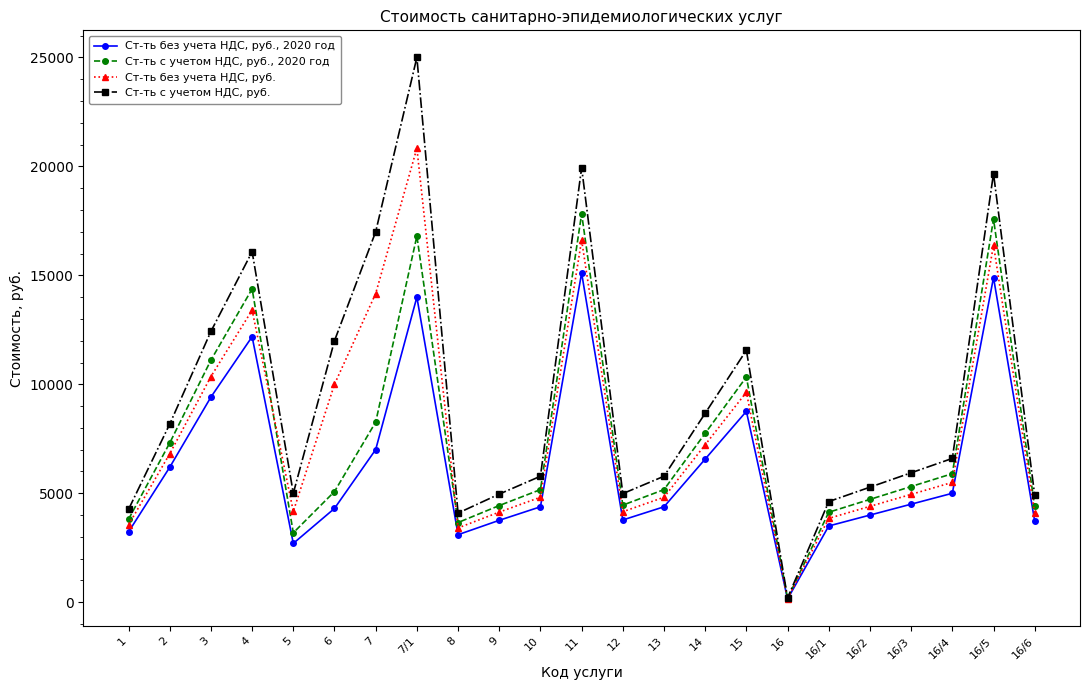

Which label corresponds to the largest value in the chart?

7/1